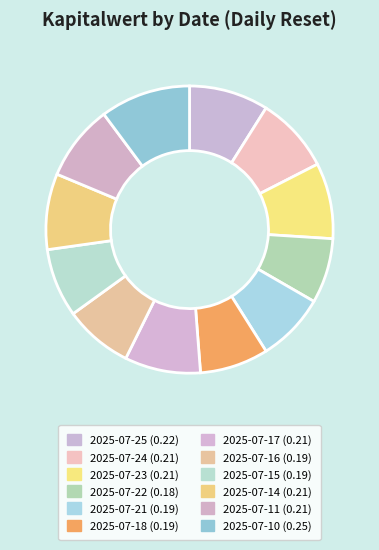

Do 2025-07-22 and 2025-07-24 together represent more than half of the pie?

No